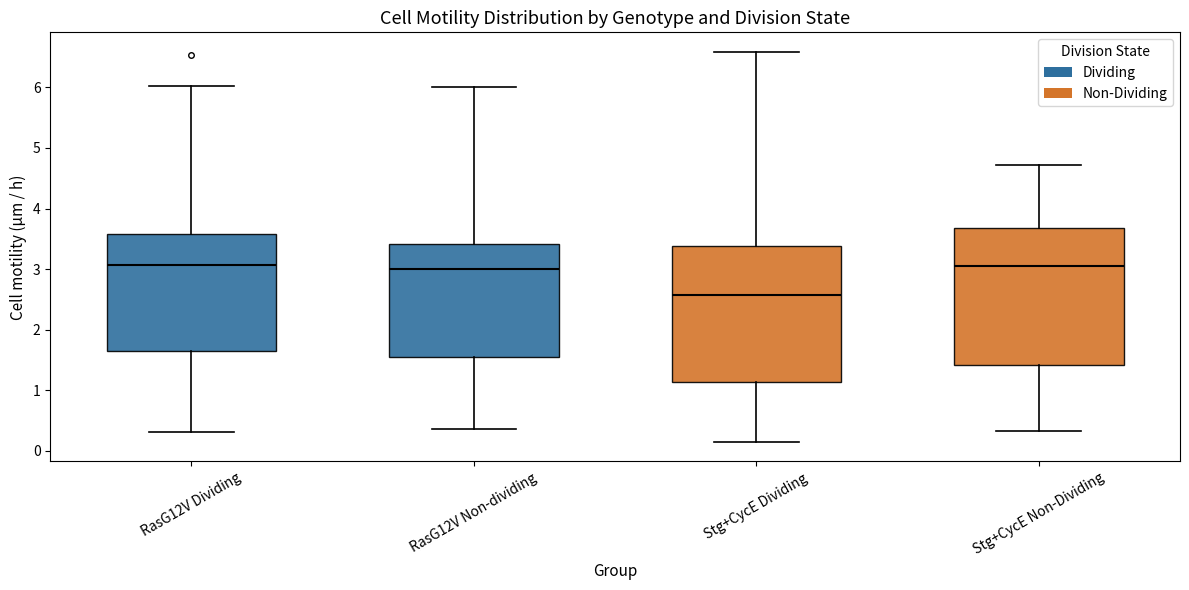

Which box's median line is the lowest?

Stg+CycE Dividing